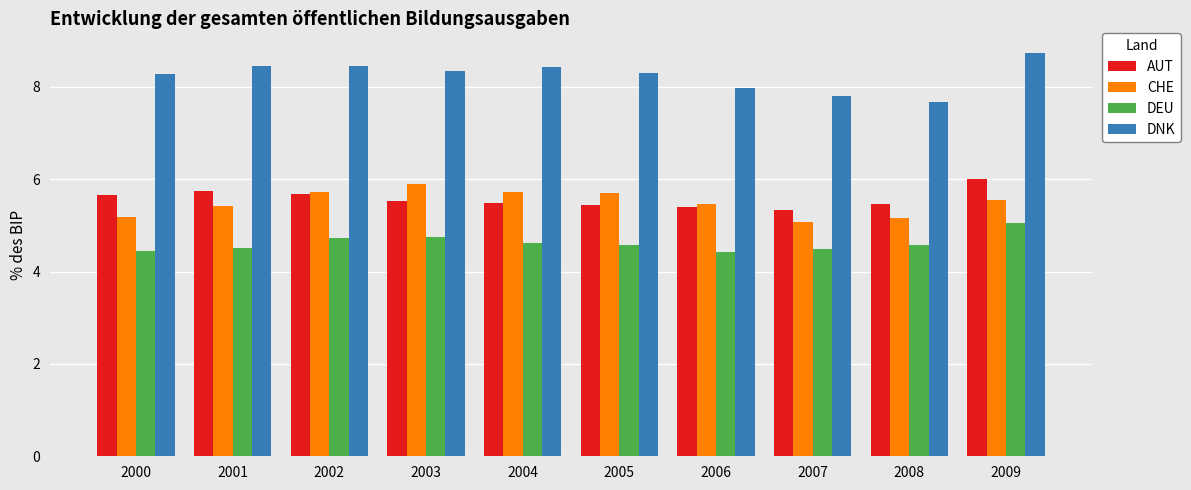

At how many categories does at least one series exceed 5?

10